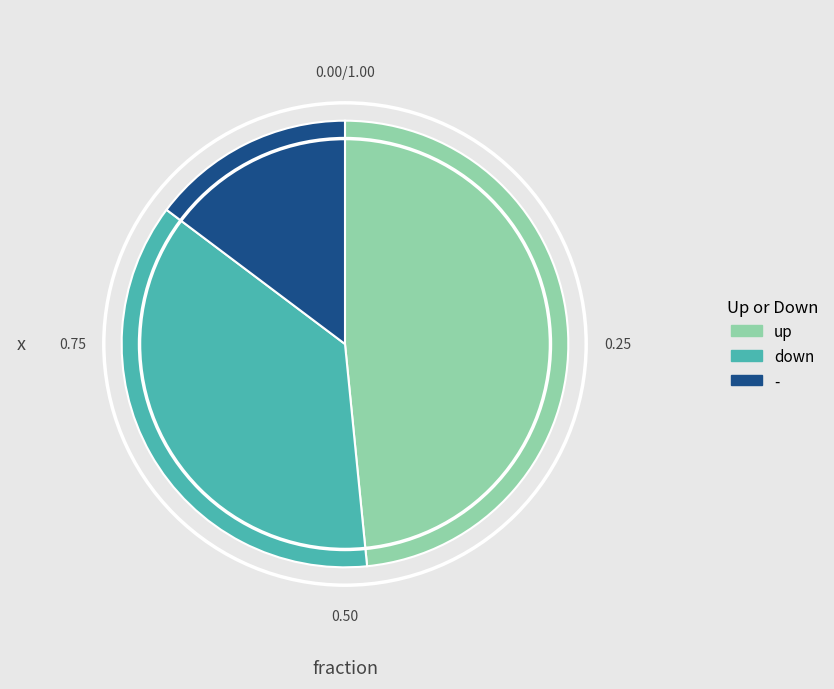

Is down the majority of the pie?

No